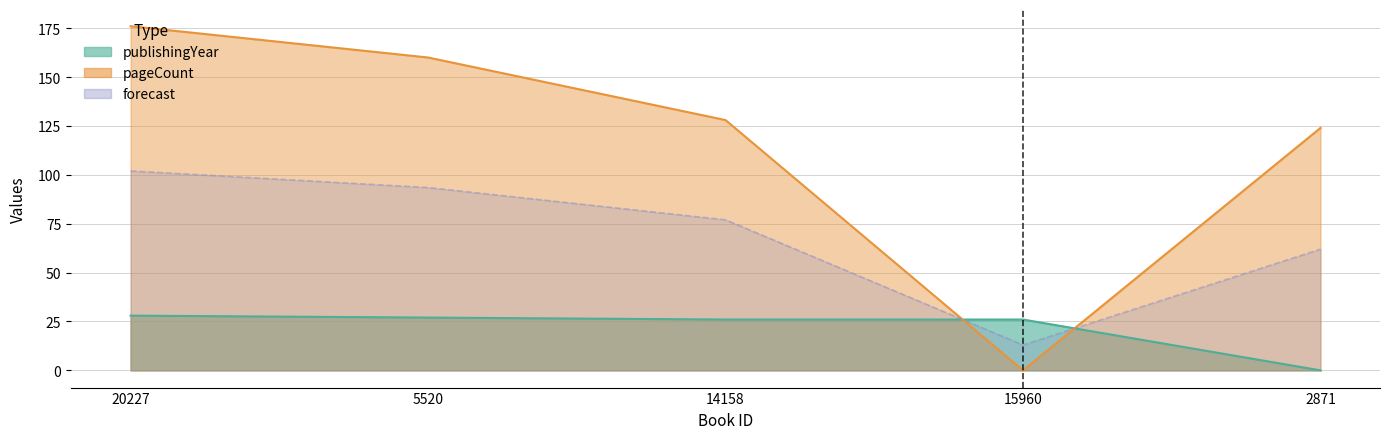

Which series has the largest range (max minus min)?

pageCount